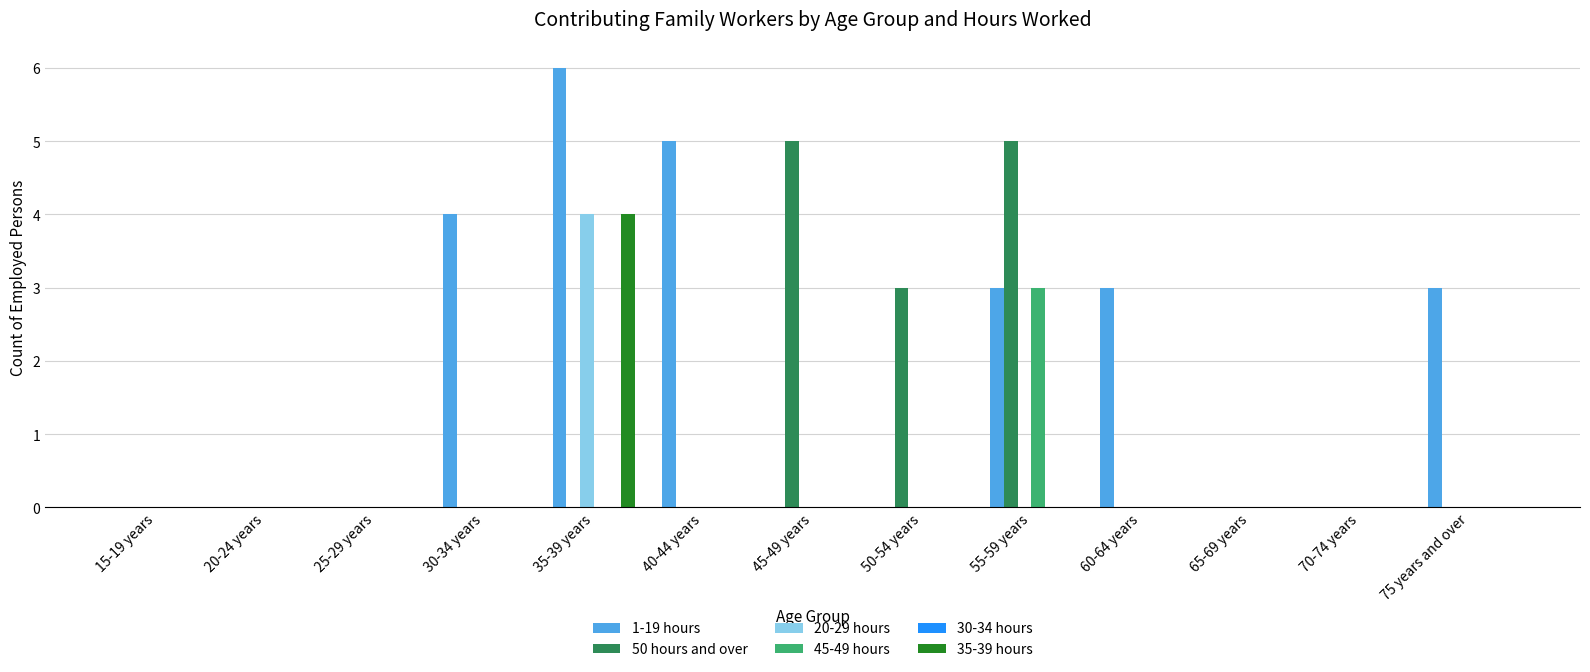

What is the greatest value displayed?

6